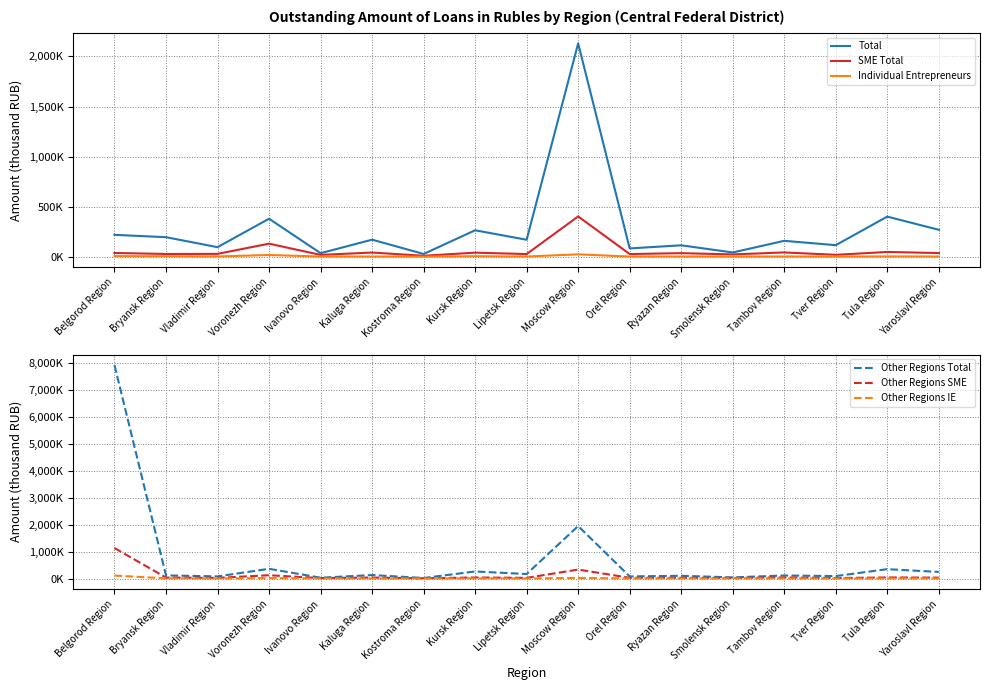

In SME Total, how many points are lower than both neighbors (excluding endpoints)?

7